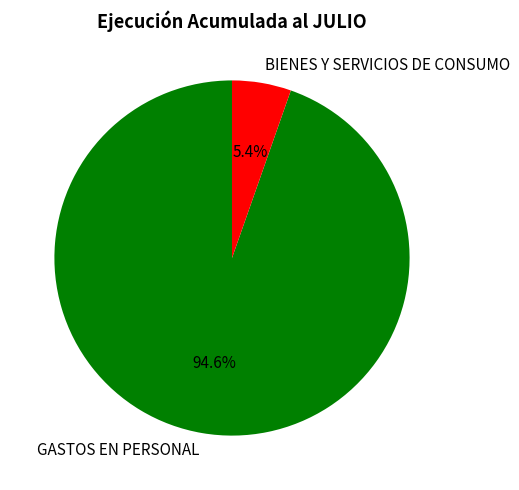

How many slices are in this pie chart?

2